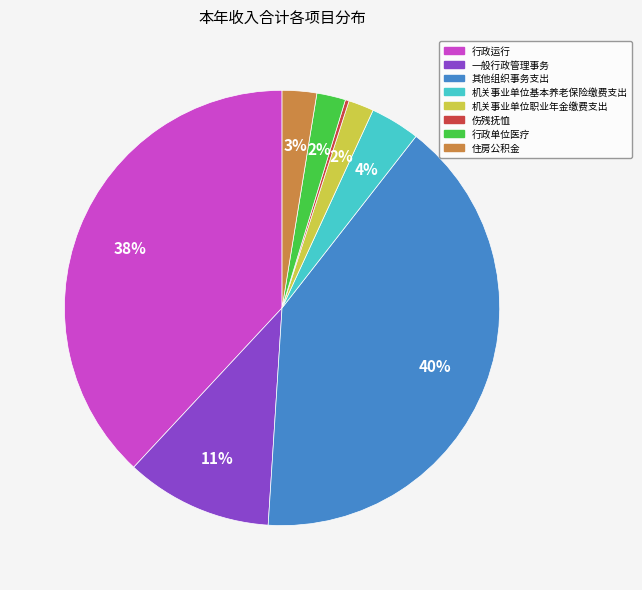

To the nearest percent, what is the difference between the 机关事业单位基本养老保险缴费支出 and 机关事业单位职业年金缴费支出 slice percentages?

2%